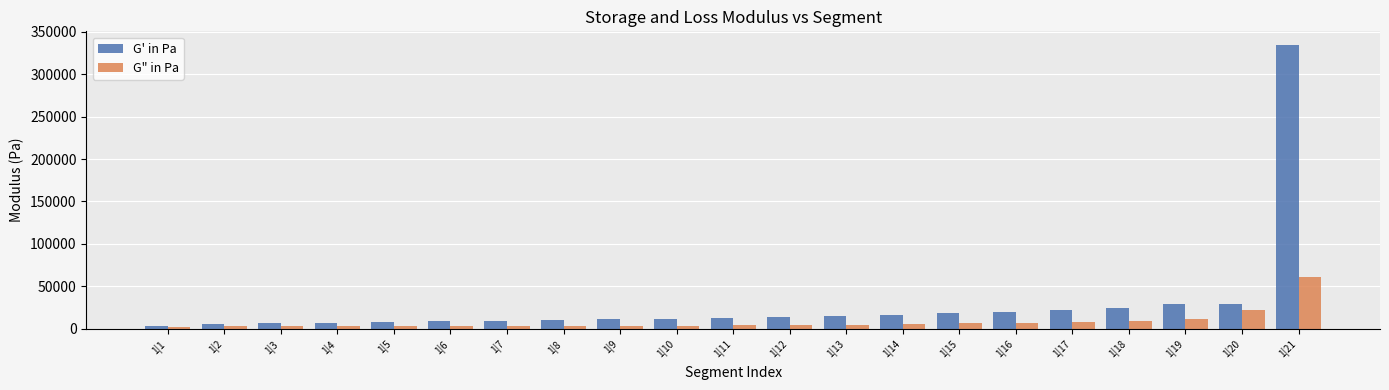

Where is G" in Pa nearest to the value 31458?

1|20